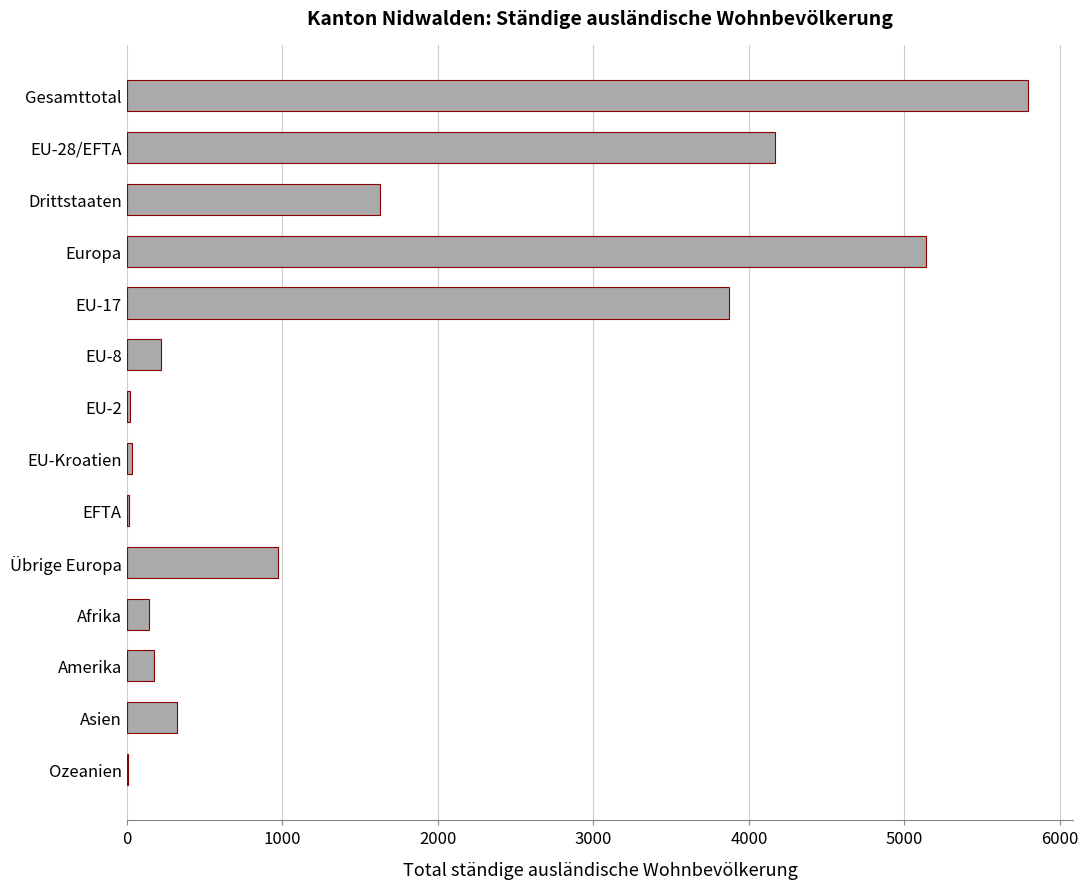

What is the sum of all values?

22520